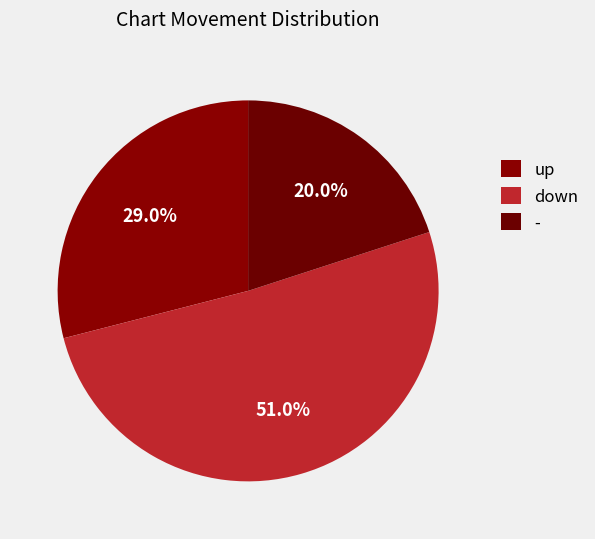

To the nearest percent, what is the difference between the down and - slice percentages?

31%